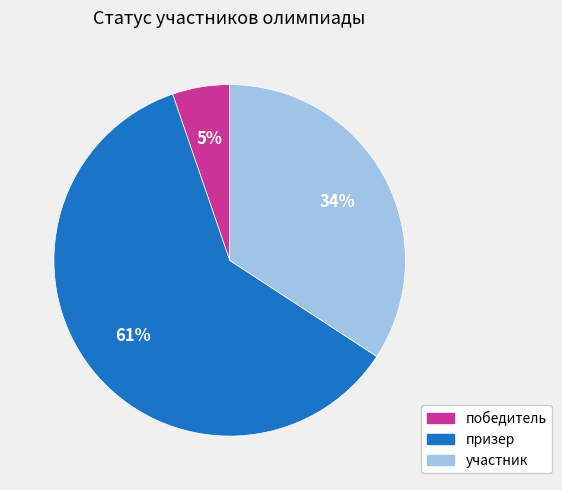

Do победитель and участник together represent more than half of the pie?

No